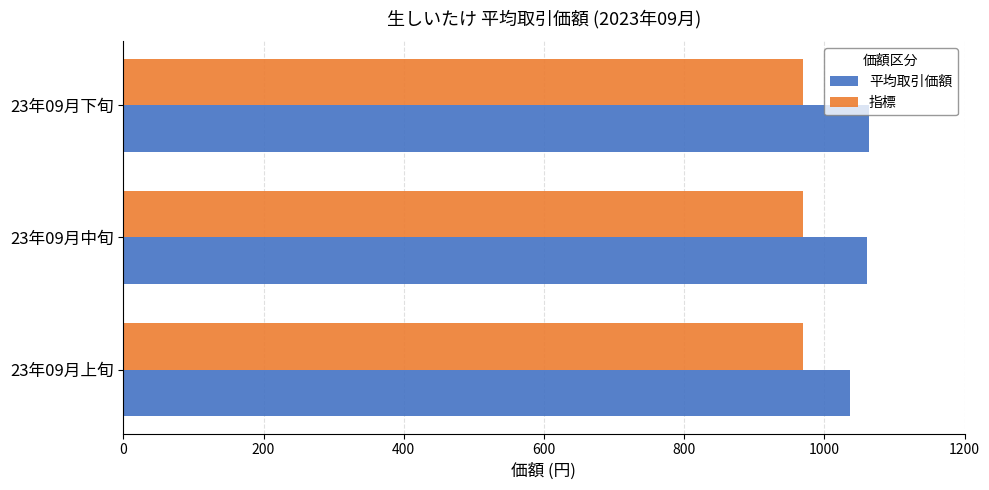

How many data points does each series have?

3